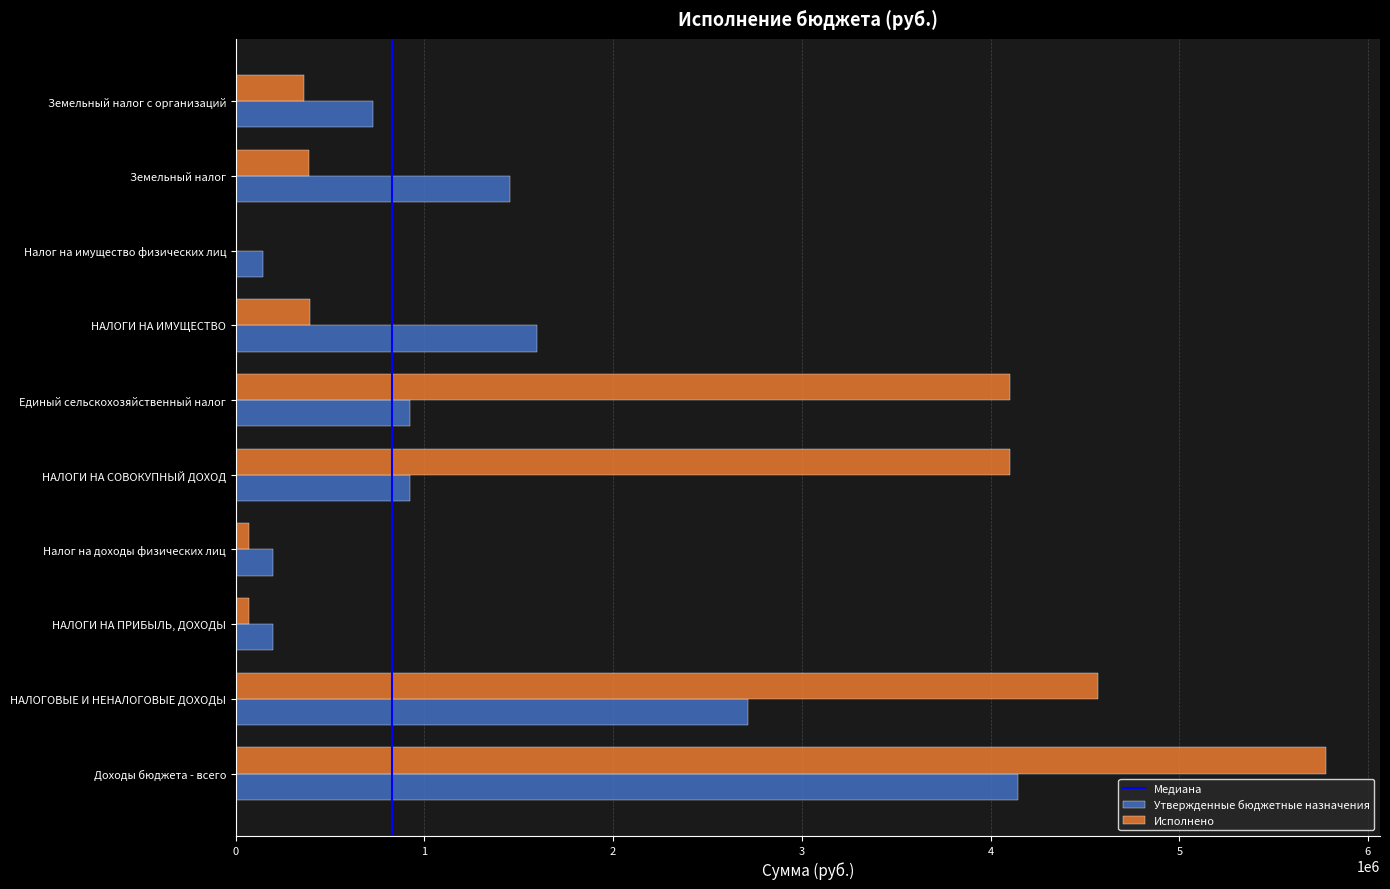

What is the sum of all Утвержденные бюджетные назначения values?

13026137.7